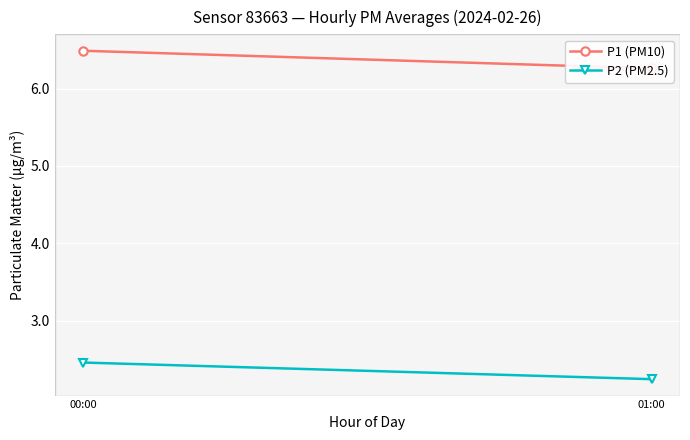

Count the number of data series in this chart.

2